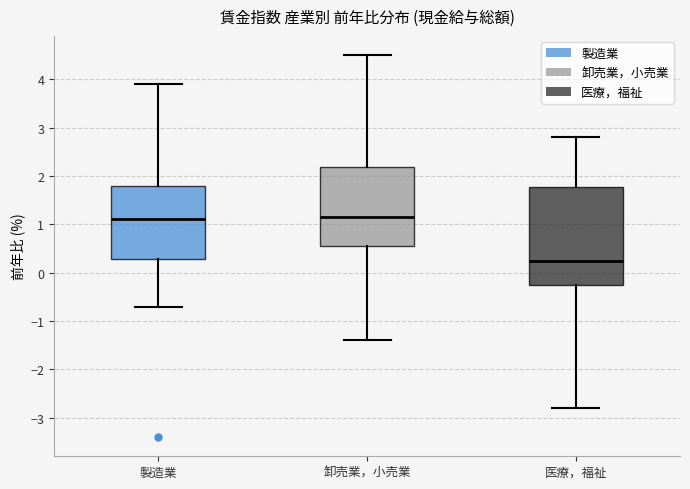

Where does the lower whisker of the box for 医療，福祉 end on the y-axis? The values are not printed on the chart, so give them approximately, as read against the axis.

-2.8